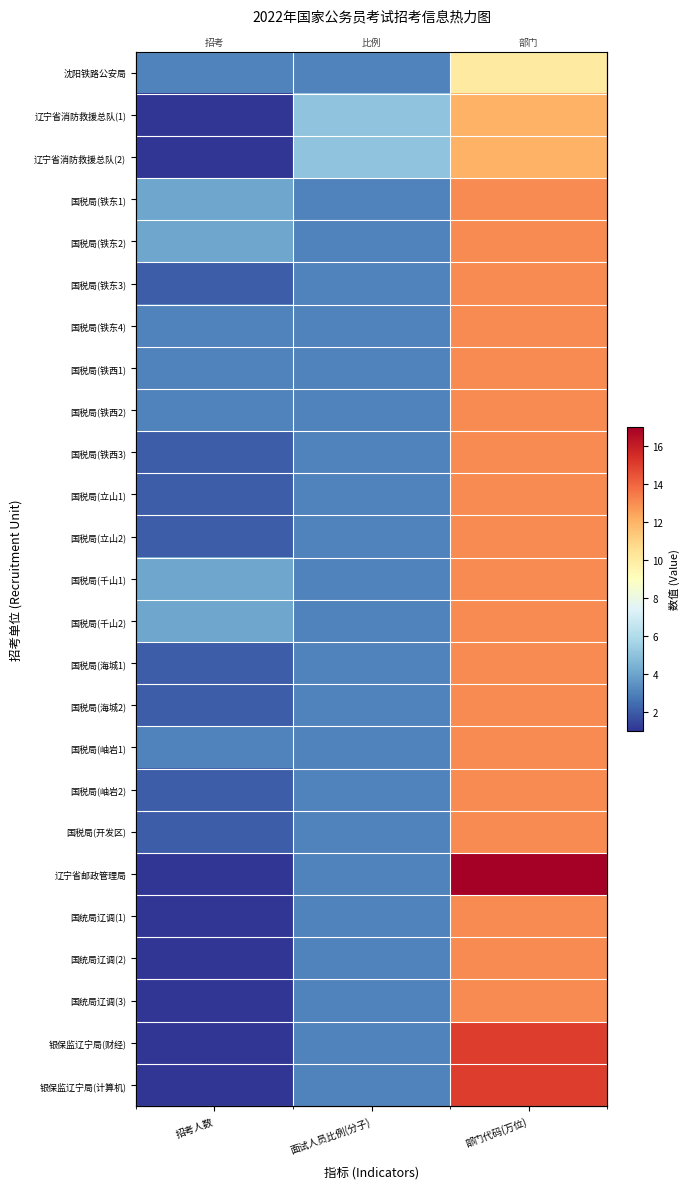

True or false: 国税局(千山1) has a value of 13 at 部门代码(万位).

True